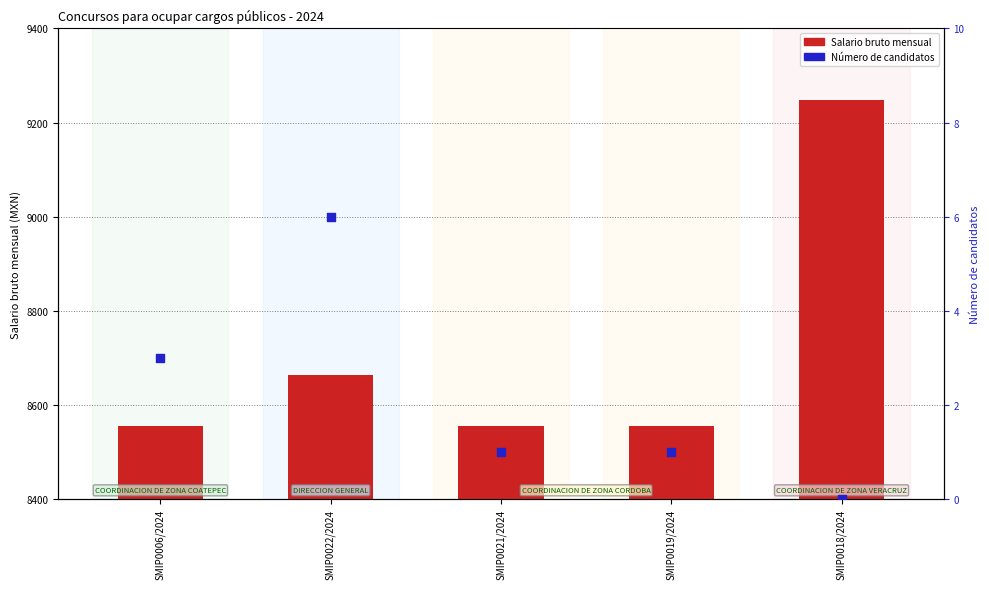

At which category is the sum across all series the highest?

SMIP0018/2024